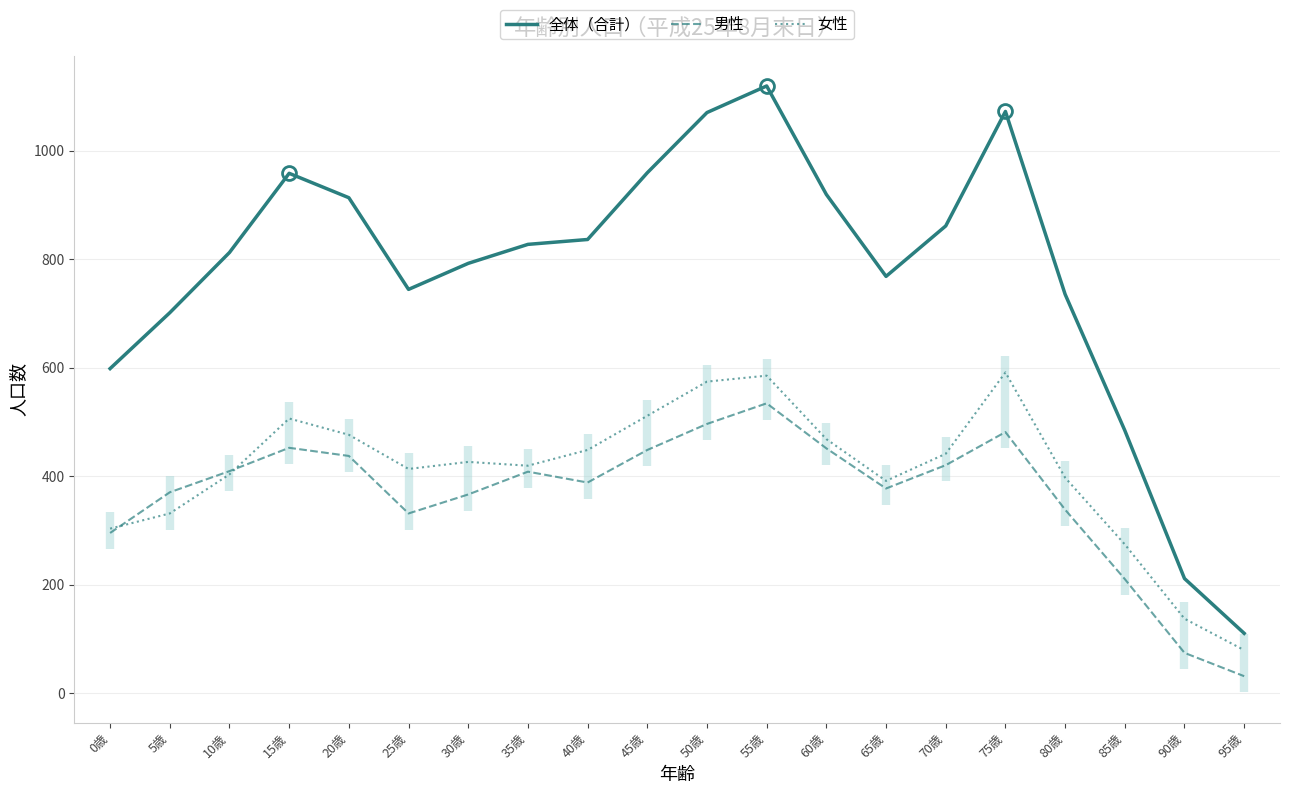

What is the difference between the highest and lowest values at 80歳?

397